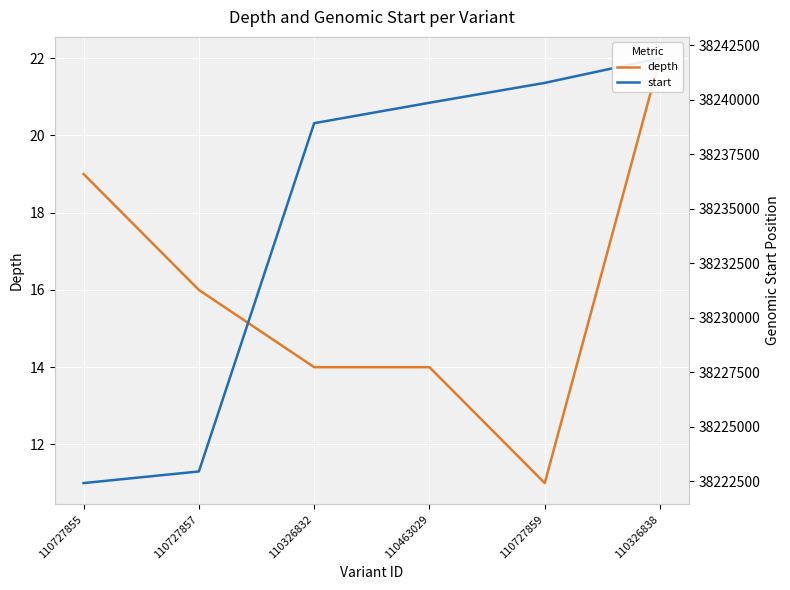

What is the difference between the start values at 110326838 and 110727855?

19498